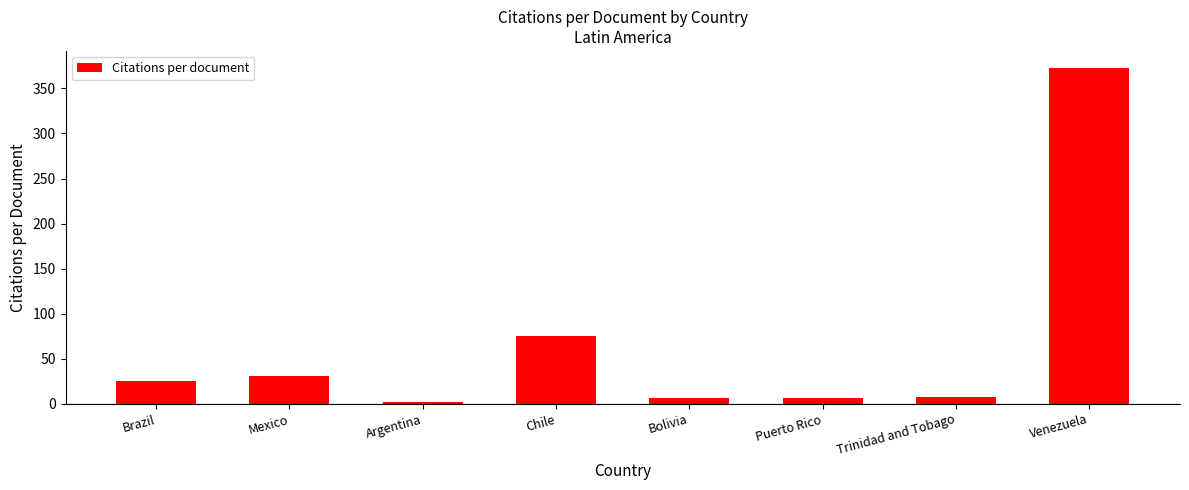

Reading left to right, list all the values displayed in this chart.

25.6	30.4	2.0	75.0	6.0	6.0	8.0	373.0